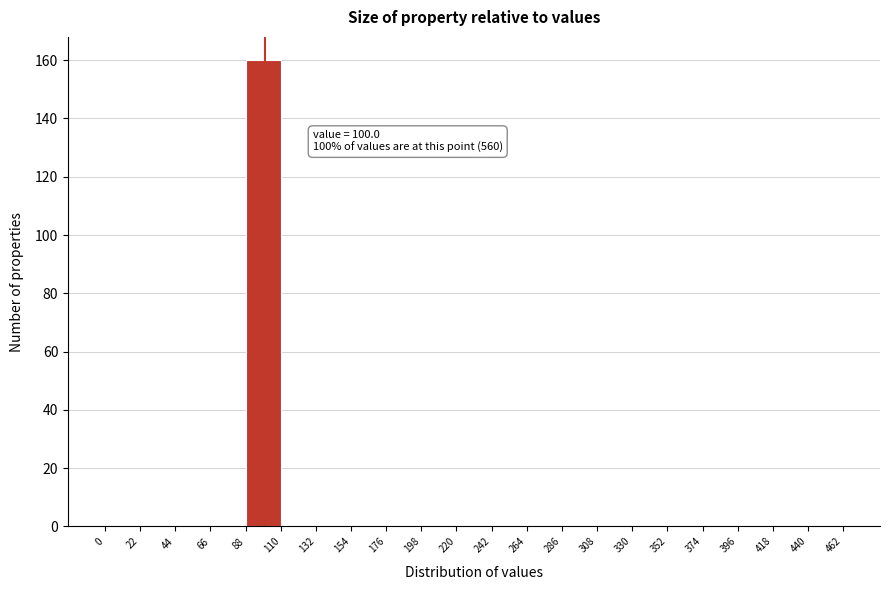

Which range on the x-axis has the tallest bar?

88 to 110